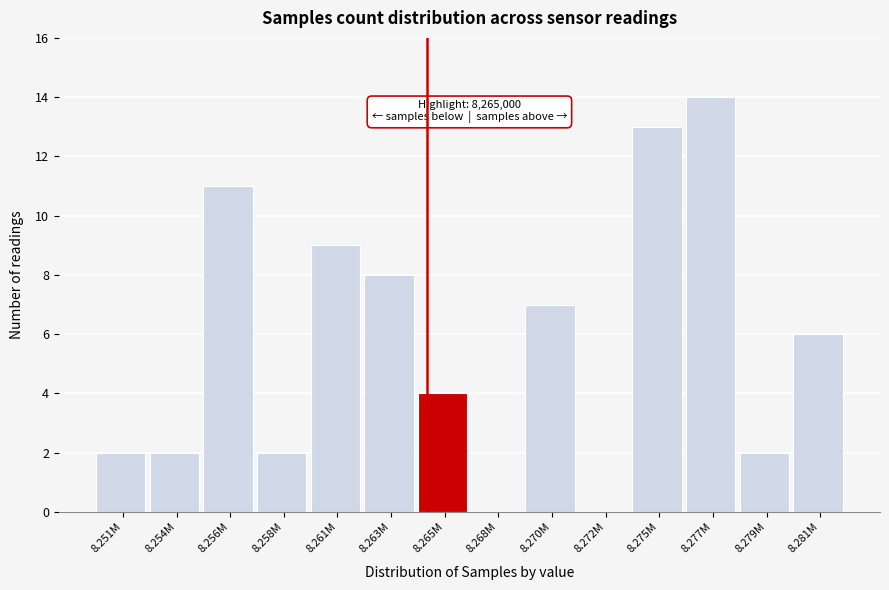

Reading left to right, transcribe all the data shown in this chart.

8.251M=2	8.254M=2	8.256M=11	8.258M=2	8.261M=9	8.263M=8	8.265M=4	8.268M=0	8.270M=7	8.272M=0	8.275M=13	8.277M=14	8.279M=2	8.281M=6